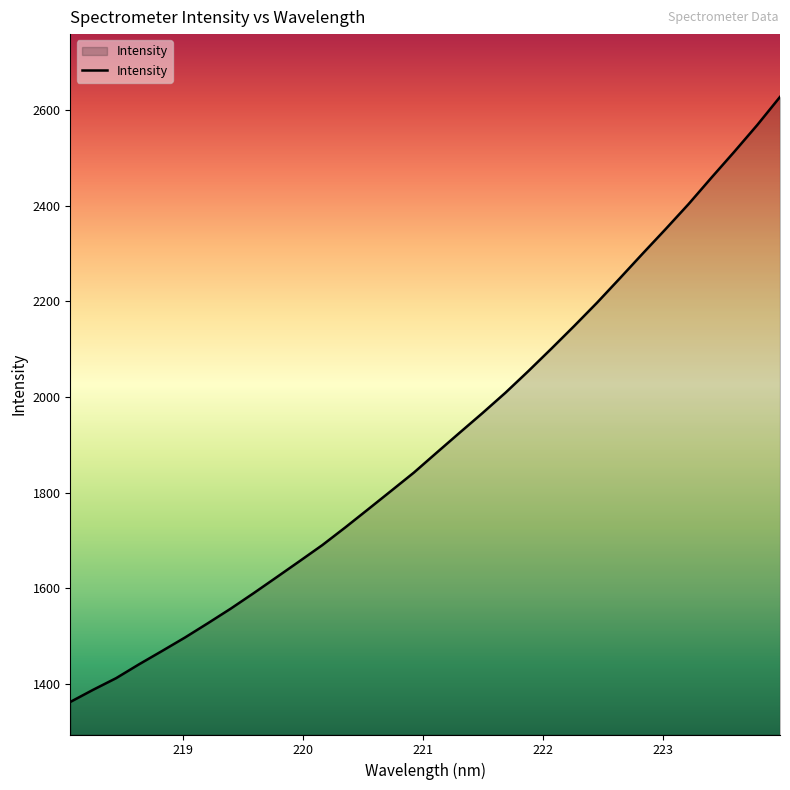

What is the maximum value shown in the chart?

2627.9